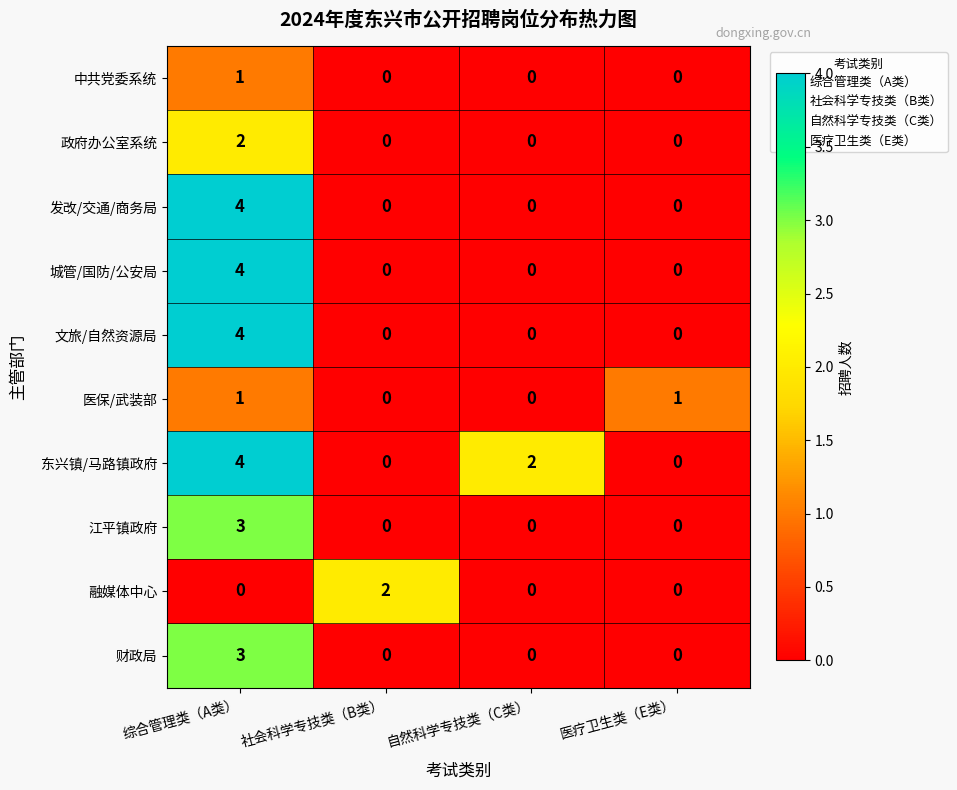

True or false: 中共党委系统 has a value of 1 at 综合管理类（A类）.

True